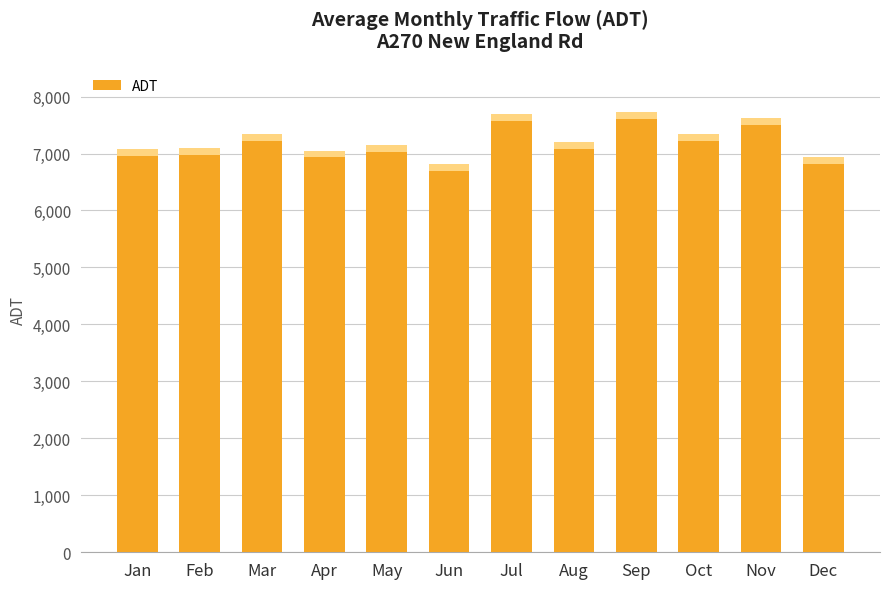

How many values are below 7194?

6